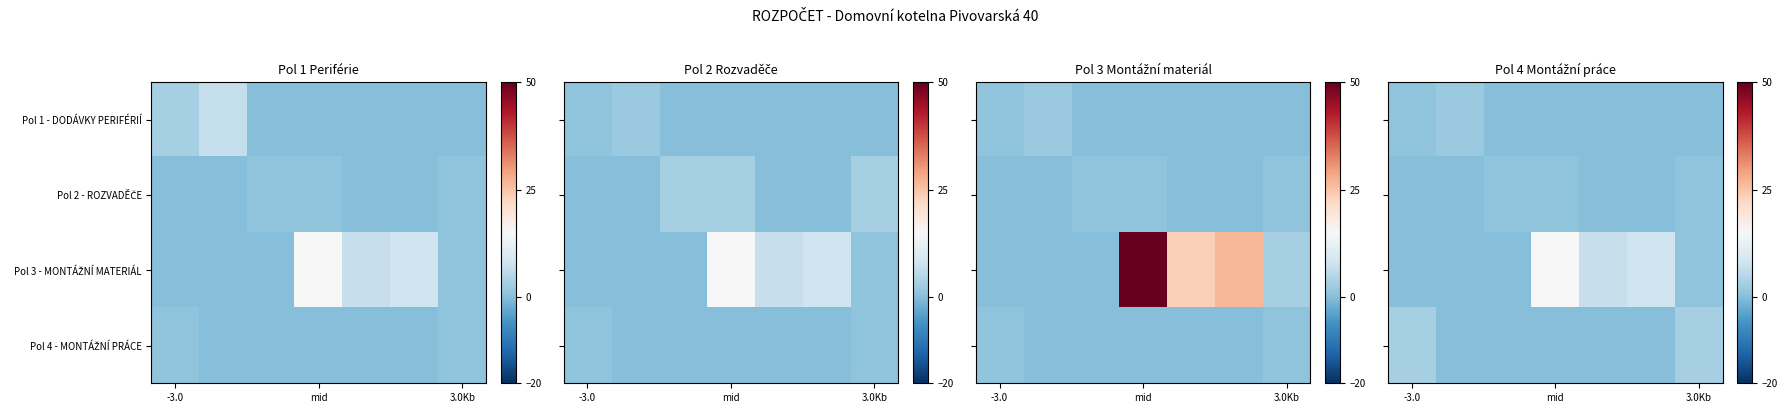

At how many categories does at least one series exceed 12?

1